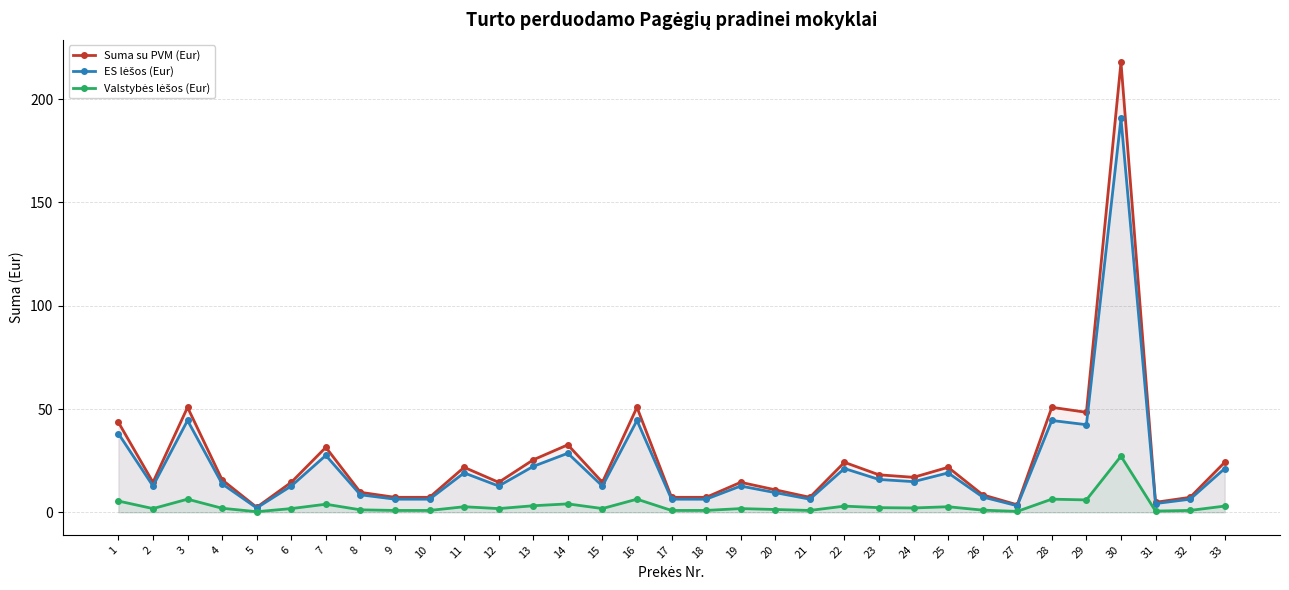

At 31, list the series in order from largest to smallest.

Suma su PVM (Eur), ES lėšos (Eur), Valstybės lėšos (Eur)